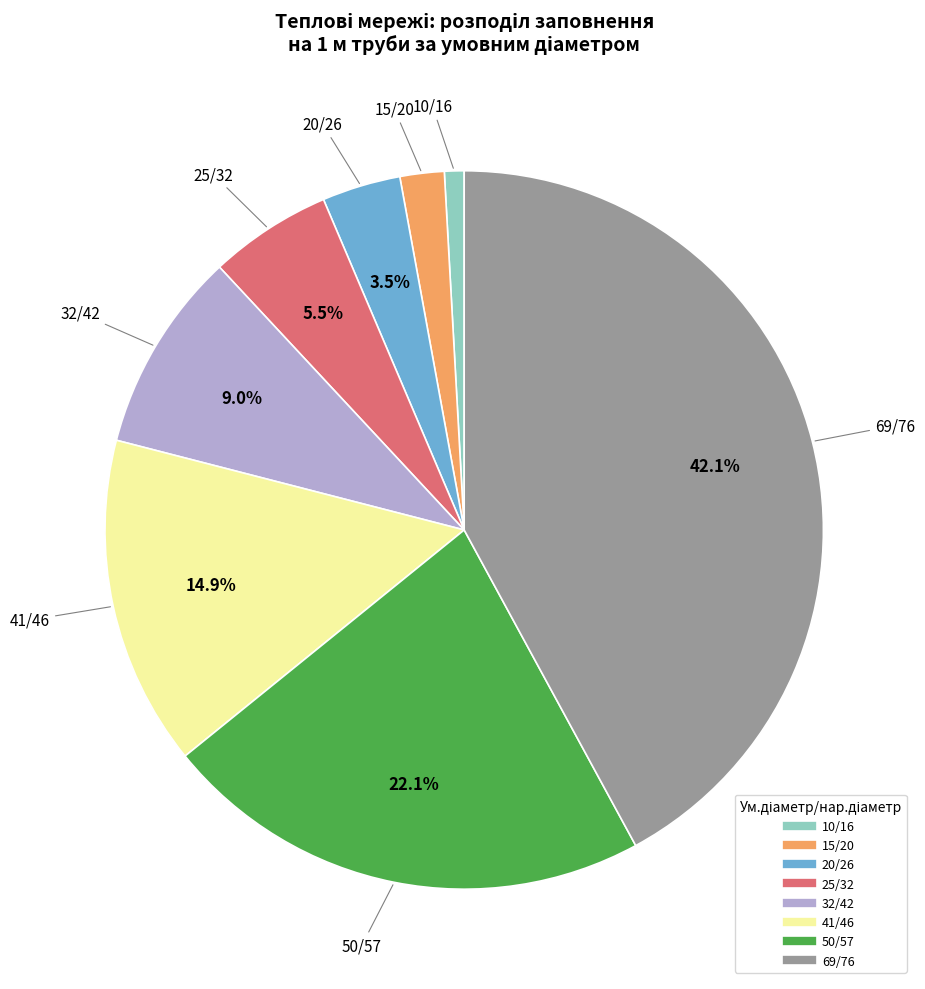

Rank the categories by value from lowest to highest.

10/16, 15/20, 20/26, 25/32, 32/42, 41/46, 50/57, 69/76